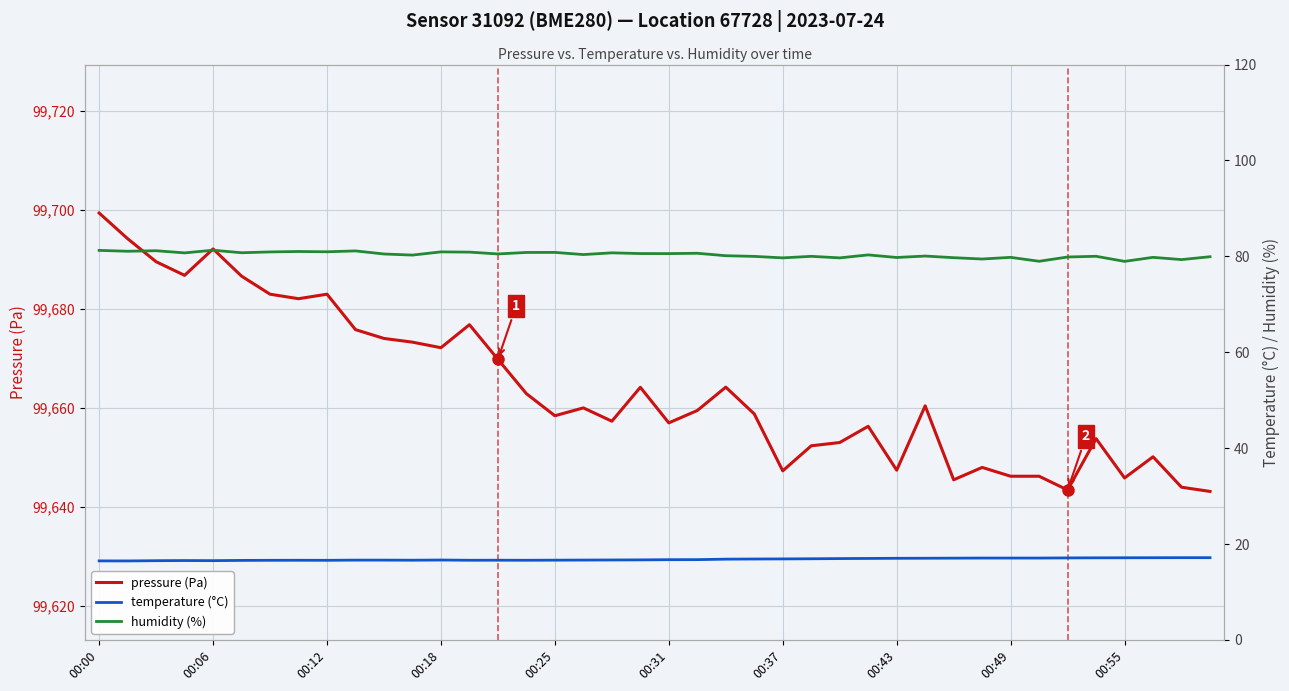

True or false: pressure (Pa) has a value of 99647.2 at 00:37.

True